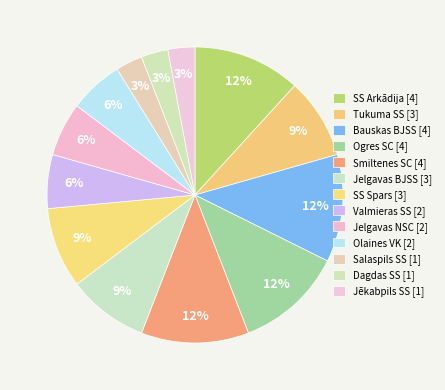

What is the smallest slice in the pie chart?

Salaspils SS